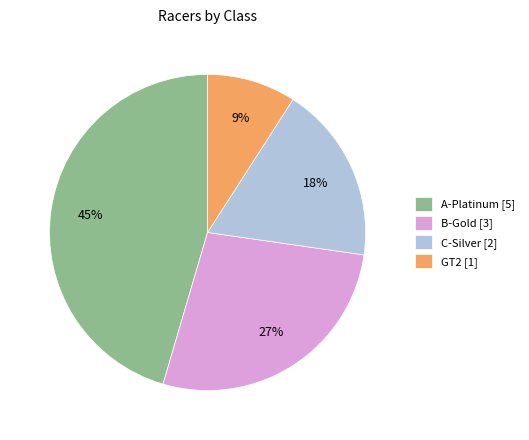

To the nearest percent, what percentage of the pie is C-Silver?

18%